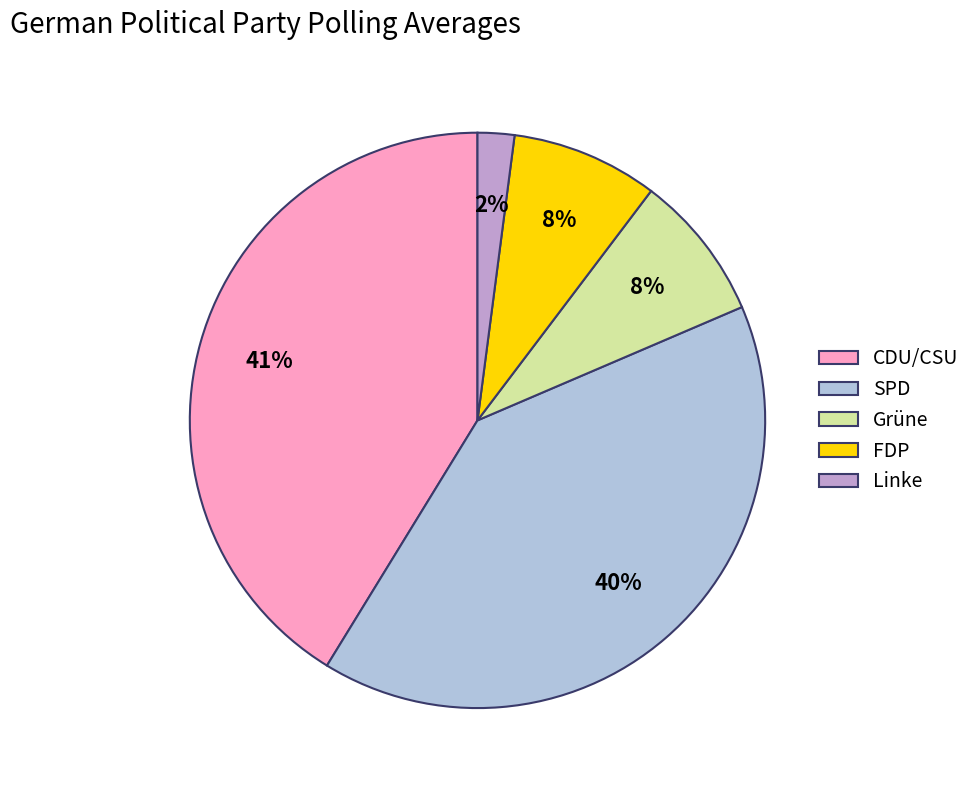

How many slices are in this pie chart?

5